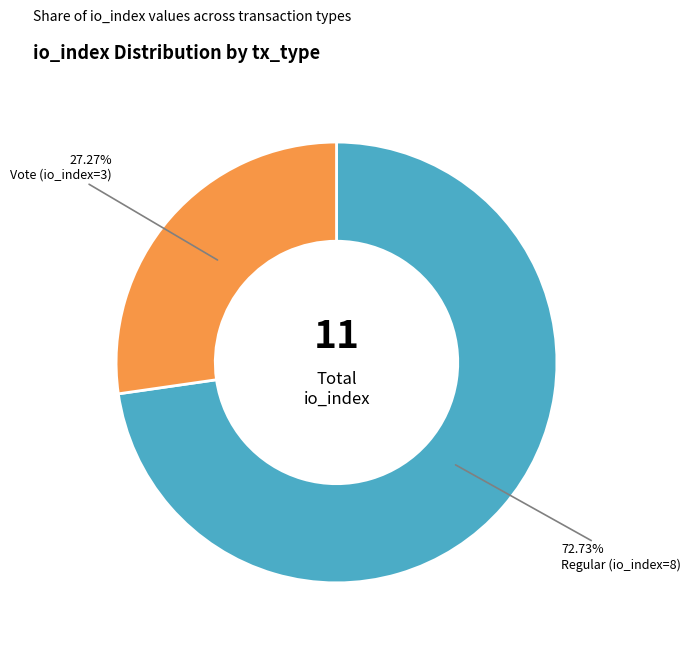

What portion of the pie excludes Vote (io_index=3)?

72.7%